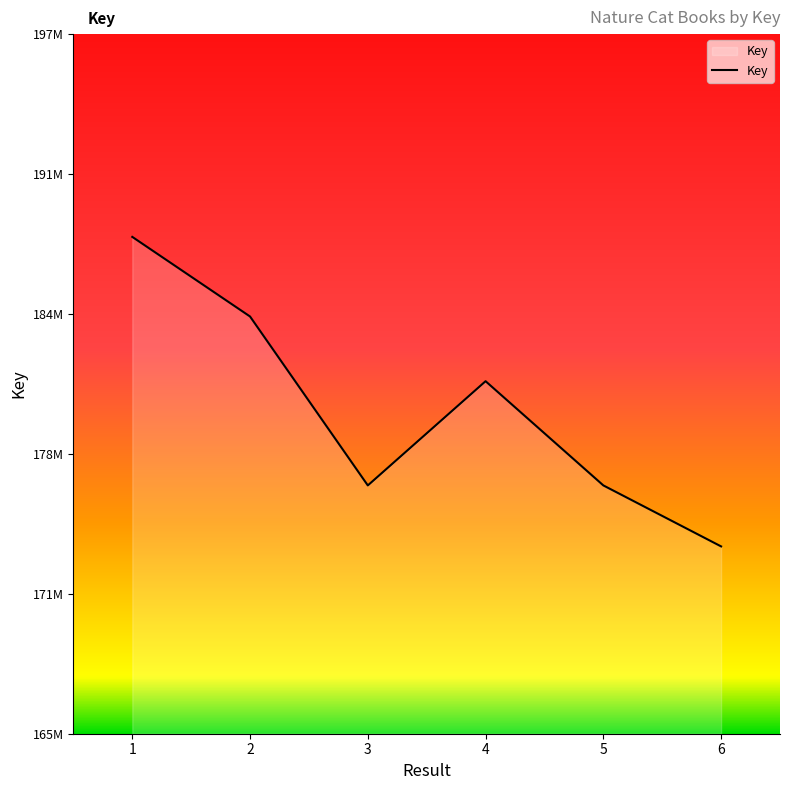

What is the difference between the second highest and minimum values?

10651028